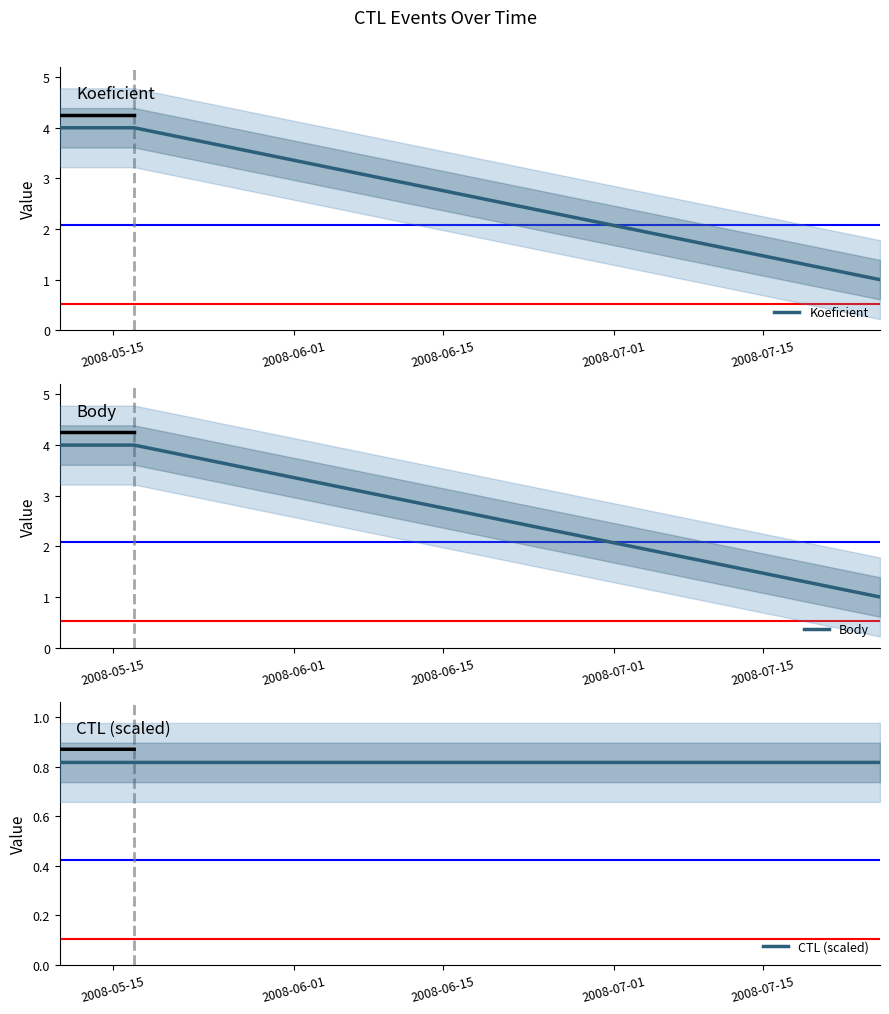

At which label does Koeficient reach its peak?

2008-05-15